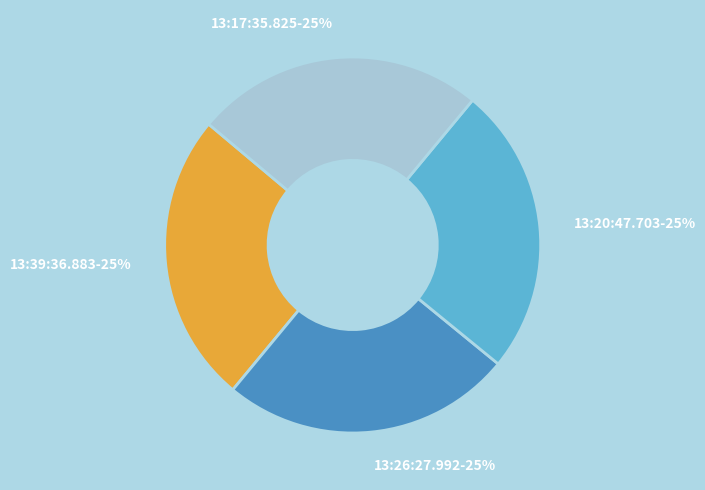

To the nearest percent, what is the combined percentage of 13:20:47.703-25% and 13:26:27.992-25%?

50%